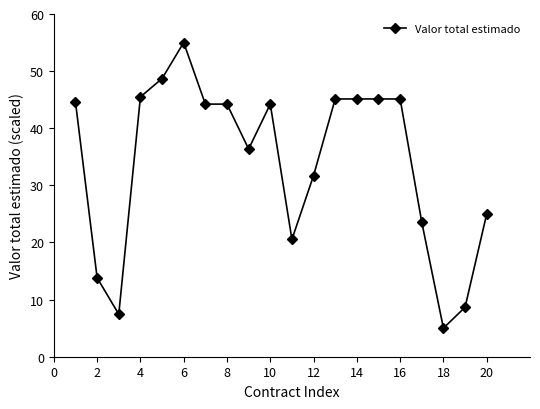

What is the greatest value displayed?

55.0